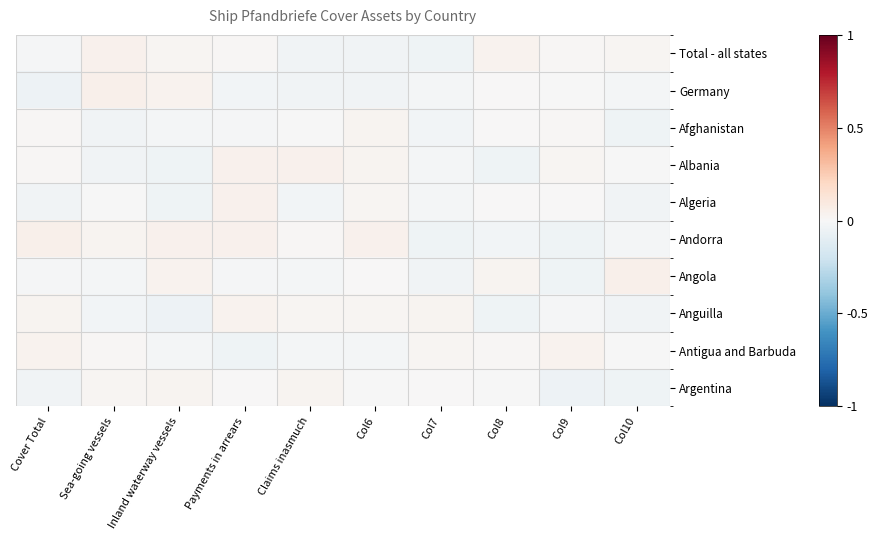

Reading left to right, what are all the values shown in this chart?

Total - all states: Cover Total=-0.0	Sea-going vessels=0.0	Inland waterway vessels=0.0	Payments in arrears=0.0	Claims inasmuch=-0.0	Col6=-0.0	Col7=-0.0	Col8=0.0	Col9=0.0	Col10=0.0
Germany: Cover Total=-0.0	Sea-going vessels=0.0	Inland waterway vessels=0.0	Payments in arrears=-0.0	Claims inasmuch=-0.0	Col6=-0.0	Col7=-0.0	Col8=0.0	Col9=-0.0	Col10=-0.0
Afghanistan: Cover Total=0.0	Sea-going vessels=-0.0	Inland waterway vessels=-0.0	Payments in arrears=-0.0	Claims inasmuch=-0.0	Col6=0.0	Col7=-0.0	Col8=0.0	Col9=0.0	Col10=-0.0
Albania: Cover Total=0.0	Sea-going vessels=-0.0	Inland waterway vessels=-0.0	Payments in arrears=0.0	Claims inasmuch=0.0	Col6=0.0	Col7=-0.0	Col8=-0.0	Col9=0.0	Col10=-0.0
Algeria: Cover Total=-0.0	Sea-going vessels=-0.0	Inland waterway vessels=-0.0	Payments in arrears=0.0	Claims inasmuch=-0.0	Col6=0.0	Col7=-0.0	Col8=0.0	Col9=0.0	Col10=-0.0
Andorra: Cover Total=0.0	Sea-going vessels=0.0	Inland waterway vessels=0.0	Payments in arrears=0.0	Claims inasmuch=0.0	Col6=0.0	Col7=-0.0	Col8=-0.0	Col9=-0.0	Col10=-0.0
Angola: Cover Total=-0.0	Sea-going vessels=-0.0	Inland waterway vessels=0.0	Payments in arrears=-0.0	Claims inasmuch=-0.0	Col6=0.0	Col7=-0.0	Col8=0.0	Col9=-0.0	Col10=0.0
Anguilla: Cover Total=0.0	Sea-going vessels=-0.0	Inland waterway vessels=-0.0	Payments in arrears=0.0	Claims inasmuch=0.0	Col6=0.0	Col7=0.0	Col8=-0.0	Col9=-0.0	Col10=-0.0
Antigua and Barbuda: Cover Total=0.0	Sea-going vessels=0.0	Inland waterway vessels=-0.0	Payments in arrears=-0.0	Claims inasmuch=-0.0	Col6=-0.0	Col7=0.0	Col8=0.0	Col9=0.0	Col10=-0.0
Argentina: Cover Total=-0.0	Sea-going vessels=0.0	Inland waterway vessels=0.0	Payments in arrears=0.0	Claims inasmuch=0.0	Col6=-0.0	Col7=0.0	Col8=-0.0	Col9=-0.0	Col10=-0.0